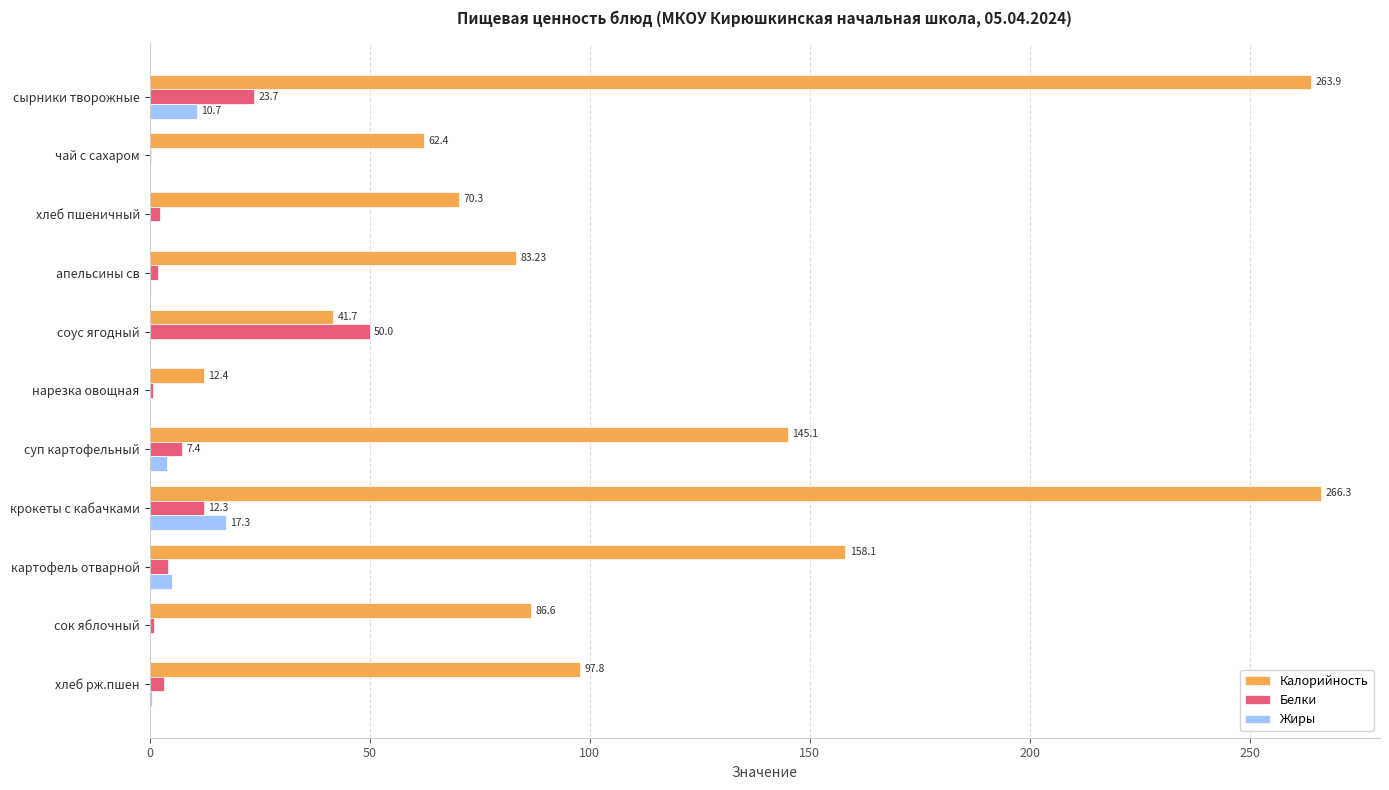

Which series has the largest range (max minus min)?

Калорийность